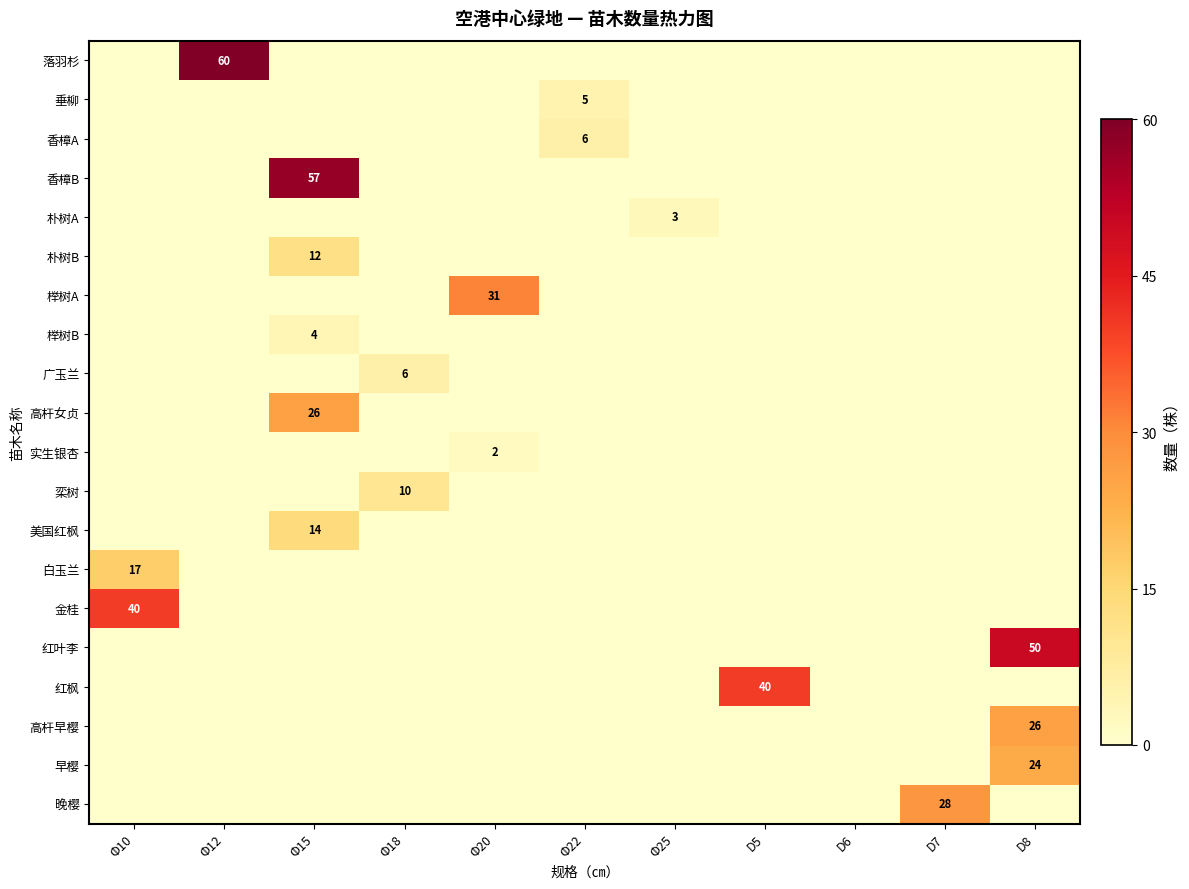

True or false: 落羽杉 has a value of 100 at Φ12.

False